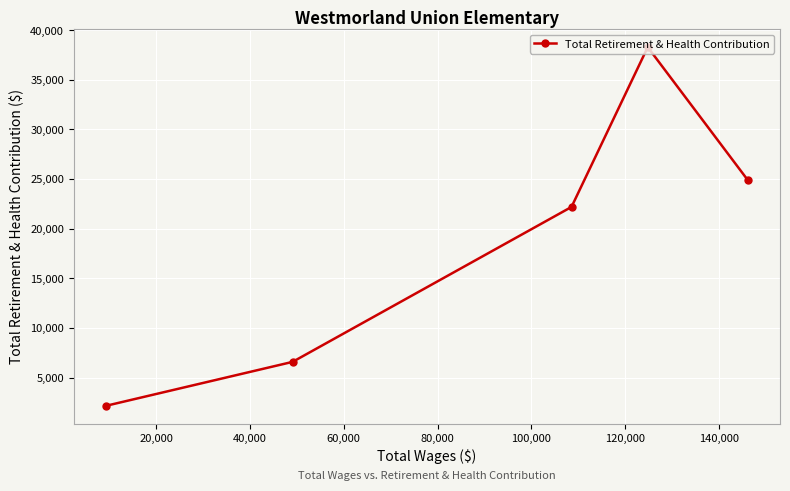

What is the maximum value shown in the chart?

38287